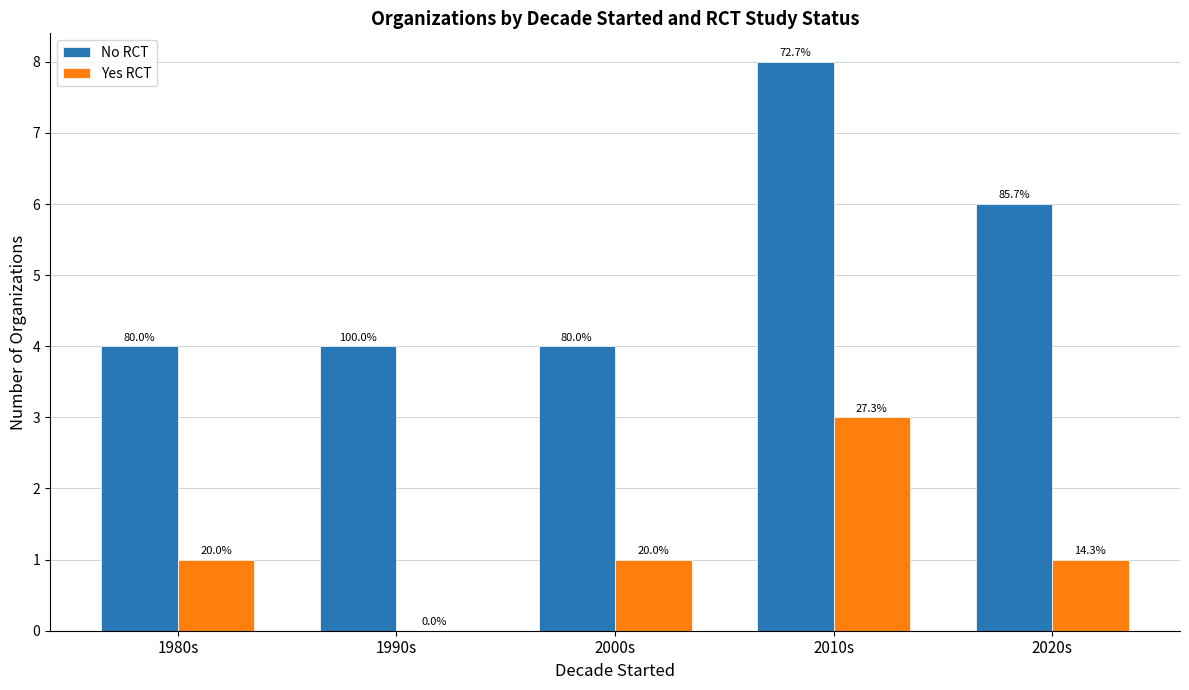

What is the value of the Yes RCT bar at the 5th from the left?

1